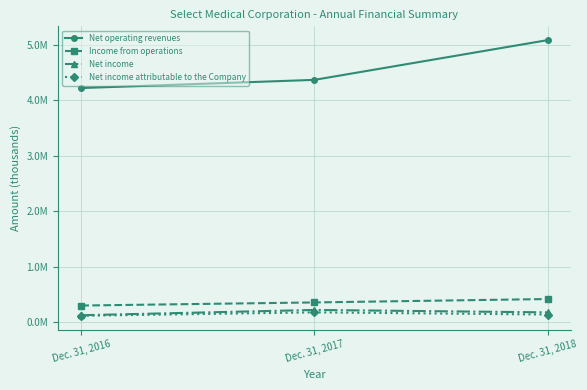

What are all the series names shown in the legend?

Net operating revenues, Income from operations, Net income, Net income attributable to the Company